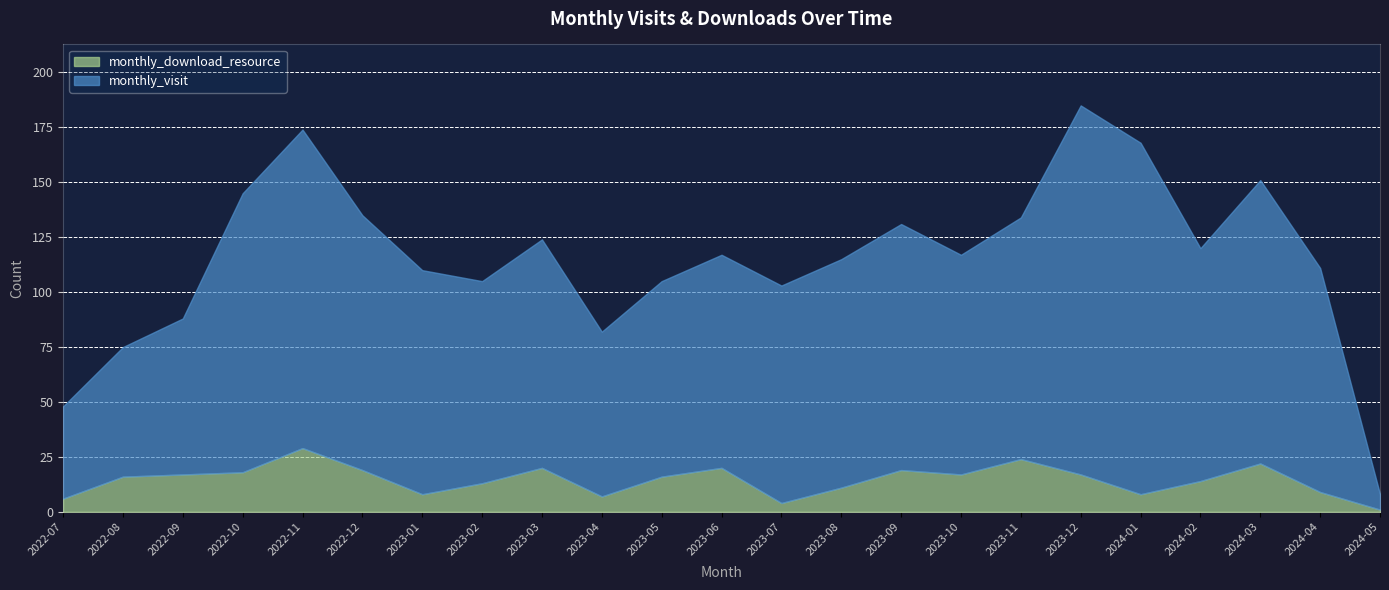

How many values in the monthly_download_resource series exceed 16?

11